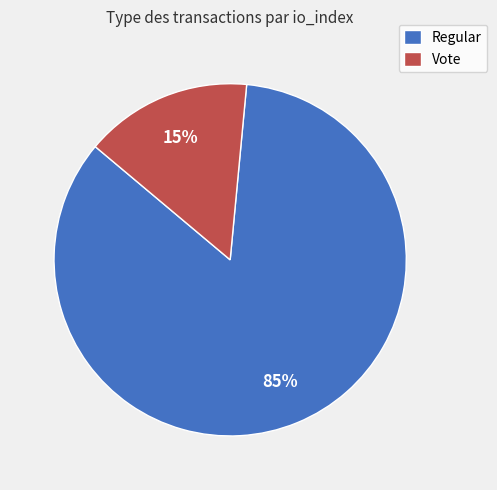

Is the sum of Regular and Vote greater than half?

Yes